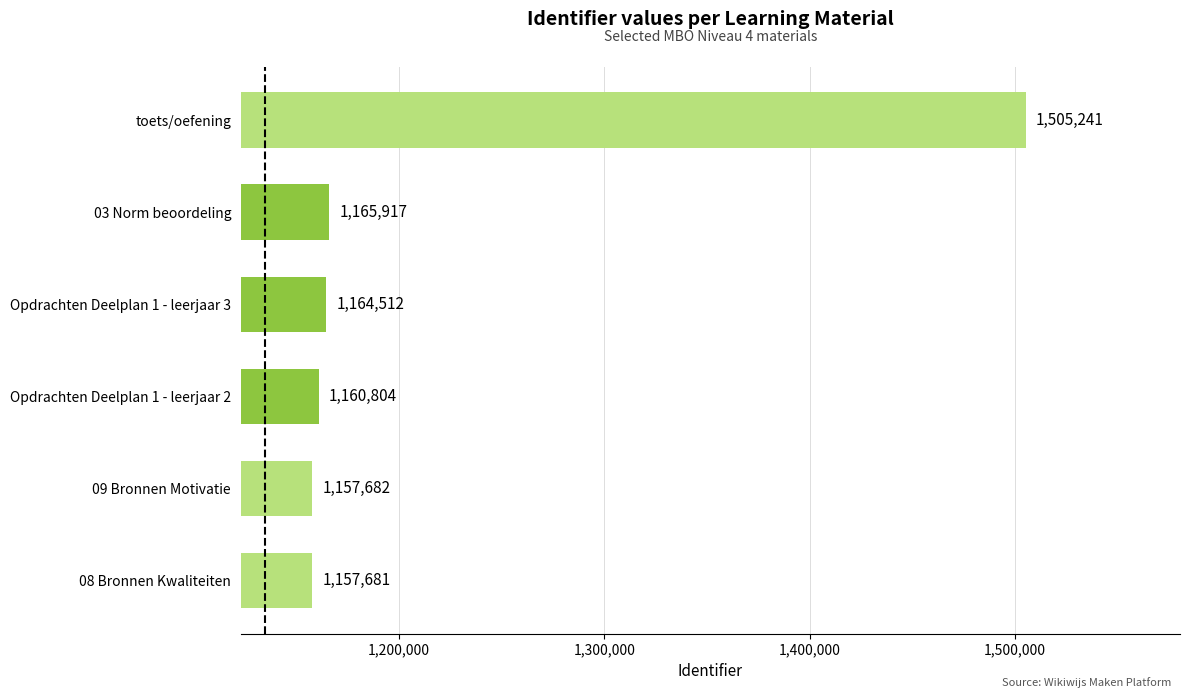

List the labels in order of value, smallest first.

08 Bronnen Kwaliteiten, 09 Bronnen Motivatie, Opdrachten Deelplan 1 - leerjaar 2, Opdrachten Deelplan 1 - leerjaar 3, 03 Norm beoordeling, toets/oefening